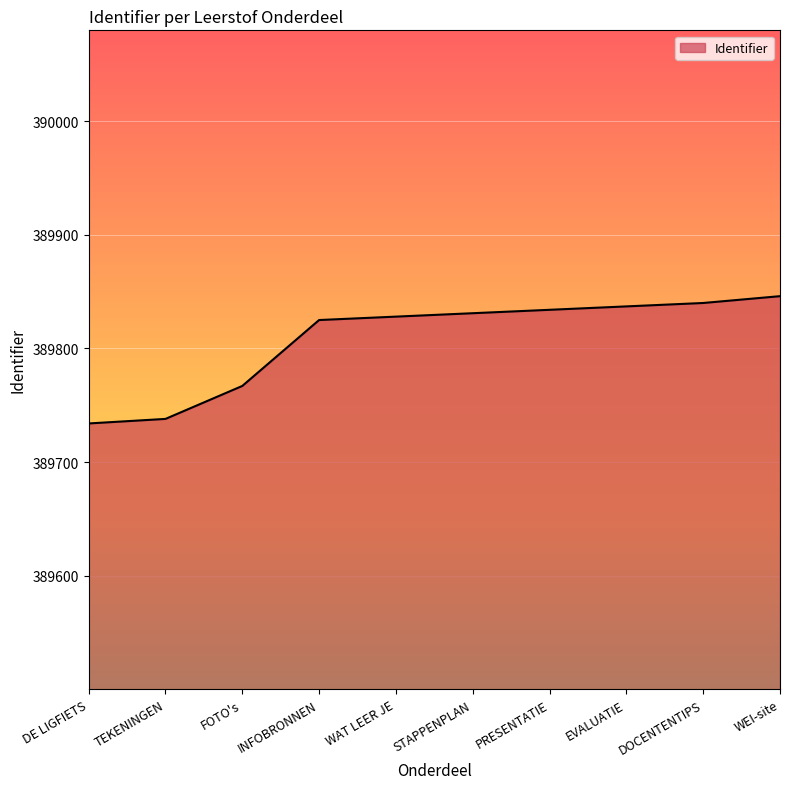

Where is the data nearest to the value 389790?

FOTO's